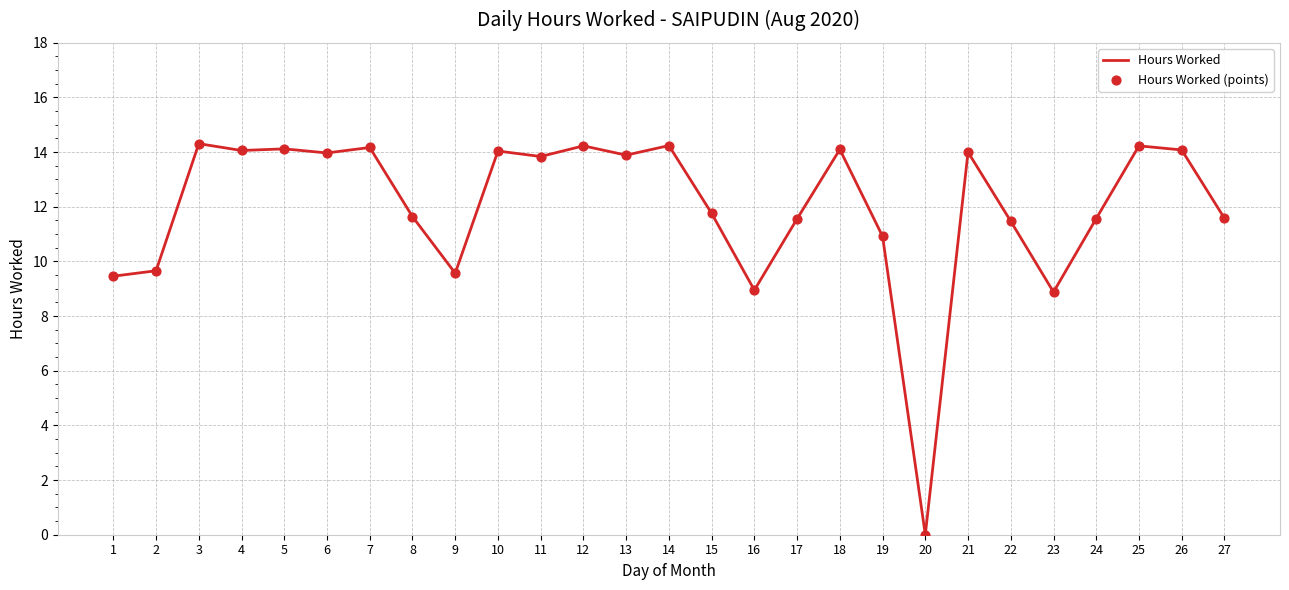

Approximately how many times larger is the value at 3 compared to 9?

1.5